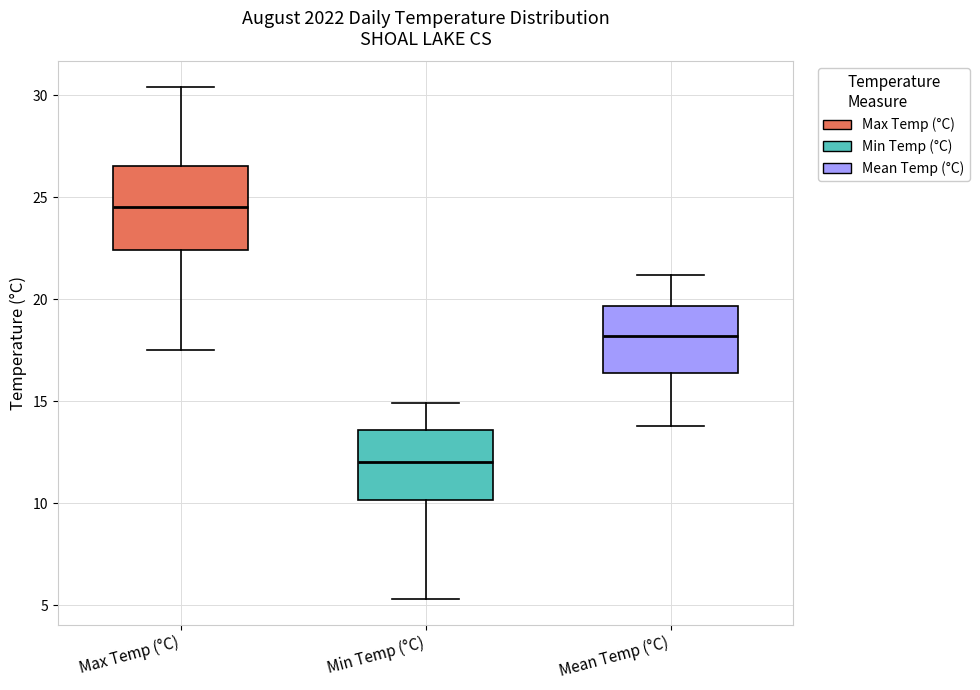

Which box is the tallest, from its lower edge to its upper edge?

Max Temp (°C)